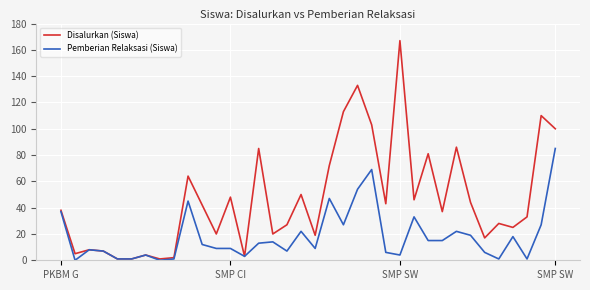

Count the number of data series in this chart.

2